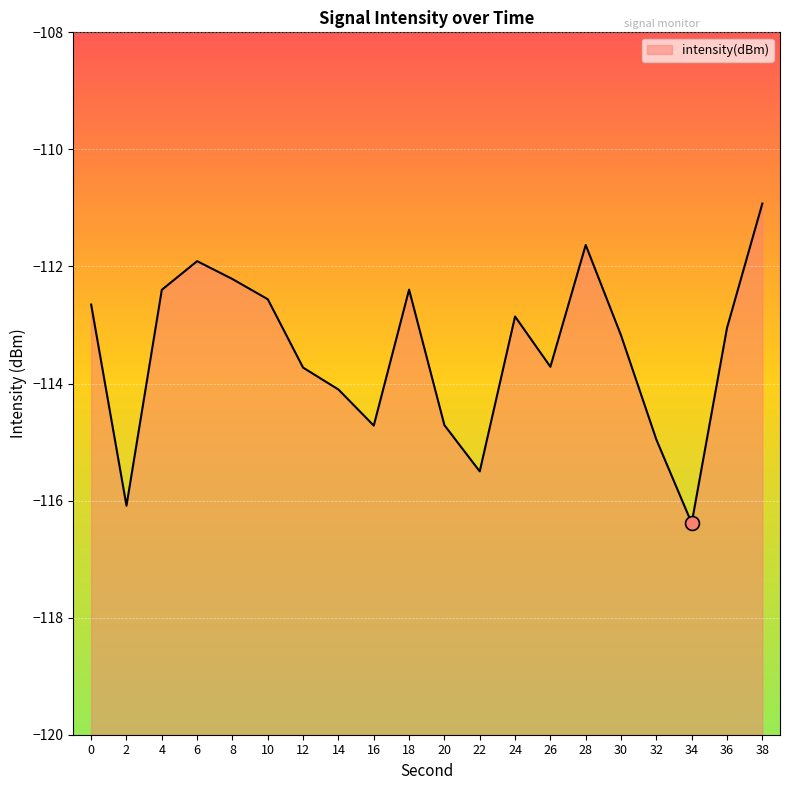

List the labels in order of value, smallest first.

34, 2, 22, 32, 16, 20, 14, 12, 26, 30, 36, 24, 0, 10, 4, 18, 8, 6, 28, 38